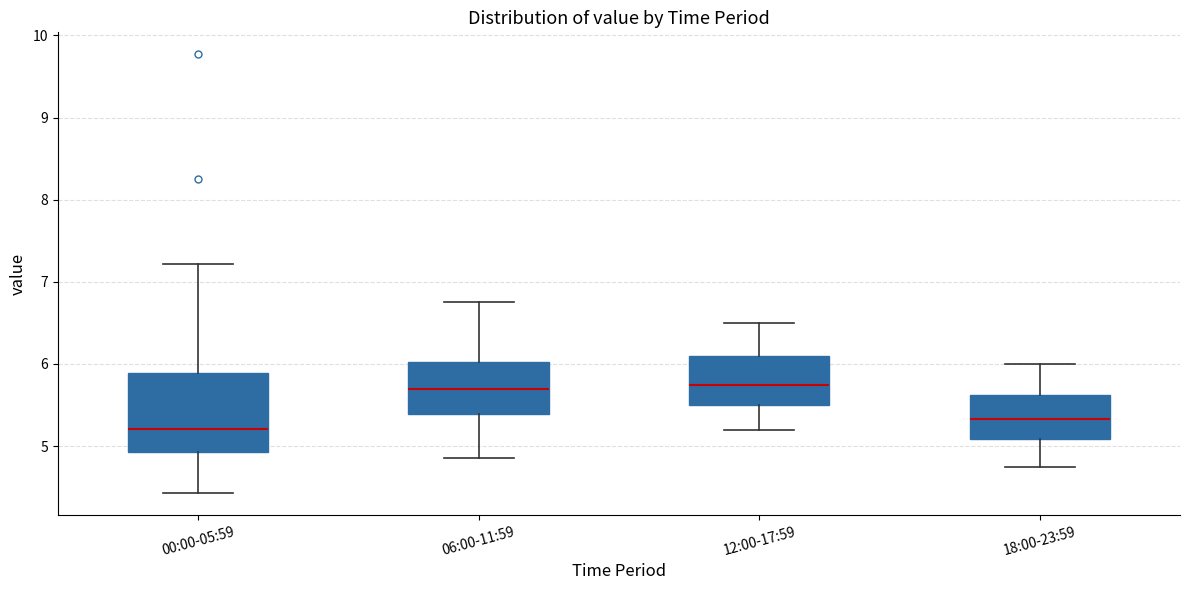

Reading left to right, read every box against the y-axis: the position of its median line, the range the box covers, and the ends of its whiskers. The values are not printed on the chart, so give them approximately, as read against the axis.

00:00-05:59: median 5.2, box 4.9 to 5.9, whiskers 4.4 to 7.2
06:00-11:59: median 5.7, box 5.4 to 6.0, whiskers 4.9 to 6.8
12:00-17:59: median 5.8, box 5.5 to 6.1, whiskers 5.2 to 6.5
18:00-23:59: median 5.3, box 5.1 to 5.6, whiskers 4.8 to 6.0